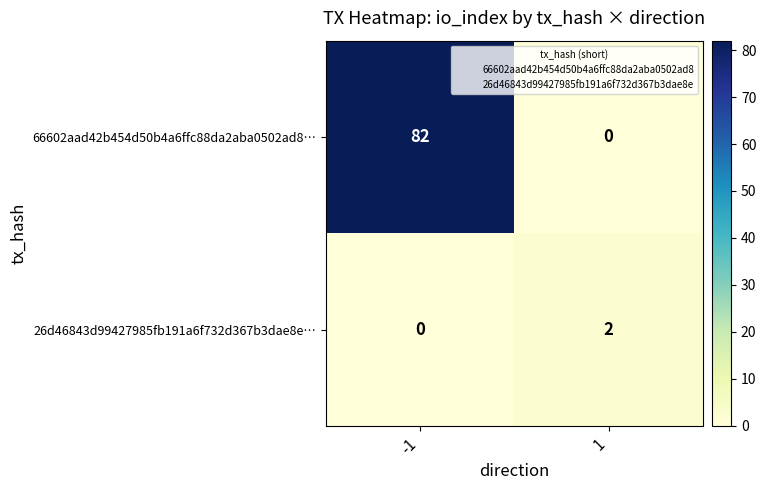

What is the difference between the 66602aad42b454d50b4a6ffc88da2aba0502ad8… values at 1 and -1?

82